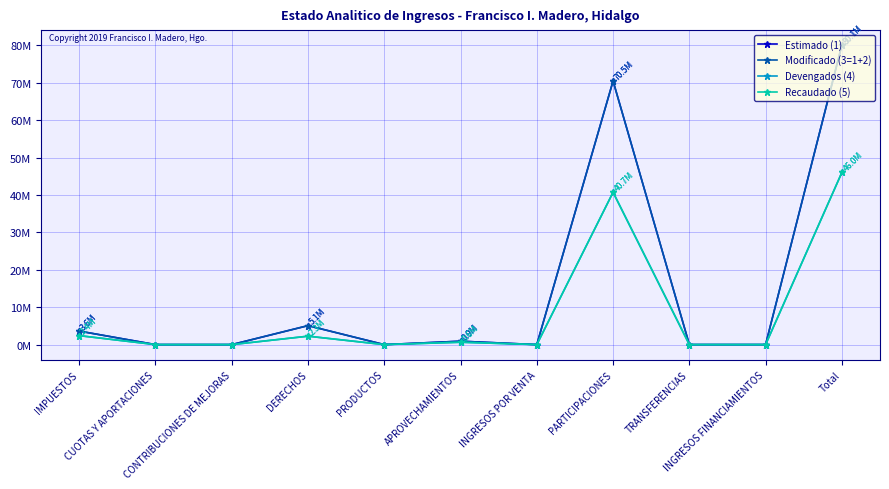

Is it true that Estimado (1) equals 0.0 at CUOTAS Y APORTACIONES?

True